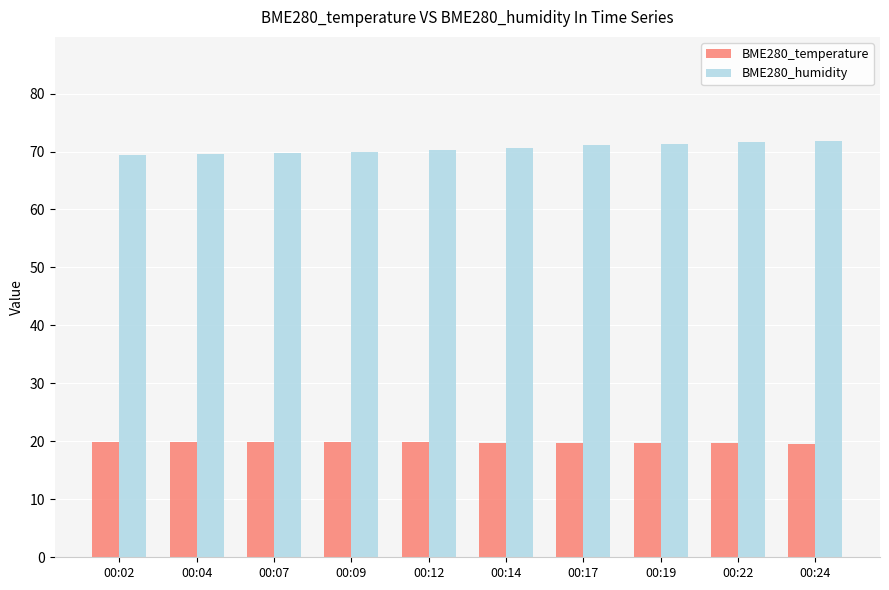

True or false: BME280_temperature has a value of 19.7 at 00:19.

True